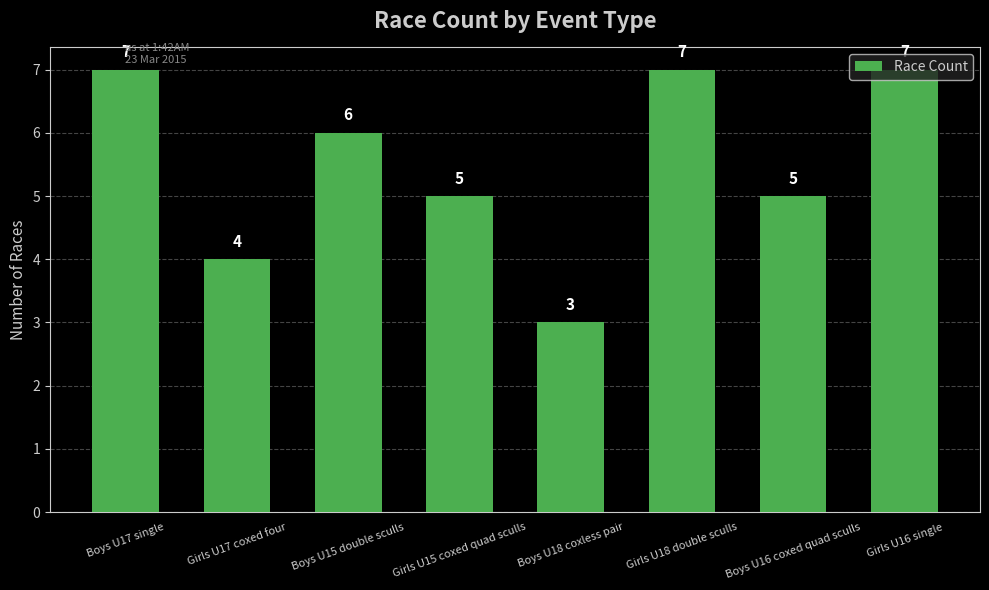

Reading left to right, transcribe all the data shown in this chart.

Boys U17 single=7	Girls U17 coxed four=4	Boys U15 double sculls=6	Girls U15 coxed quad sculls=5	Boys U18 coxless pair=3	Girls U18 double sculls=7	Boys U16 coxed quad sculls=5	Girls U16 single=7